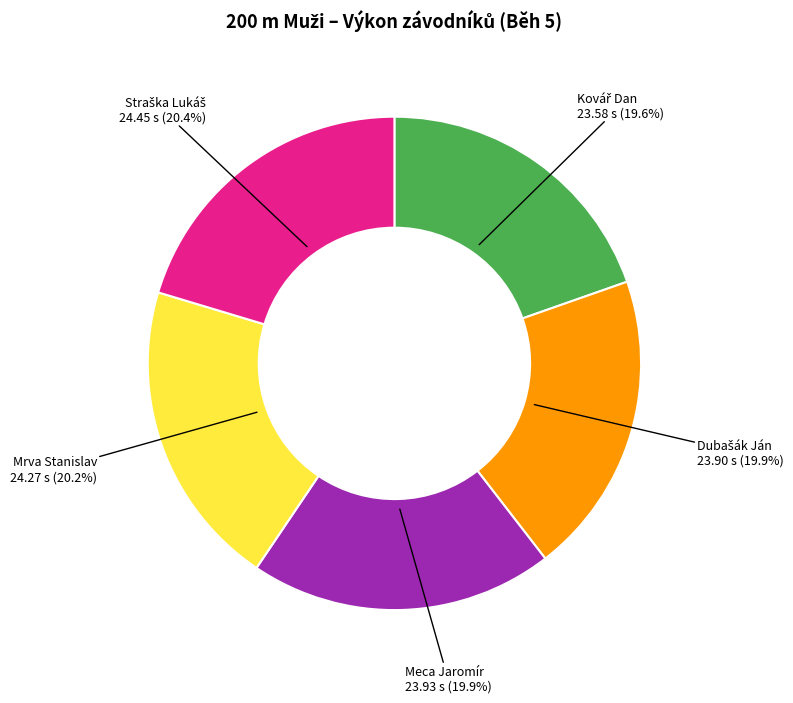

Does any single category account for the majority?

No